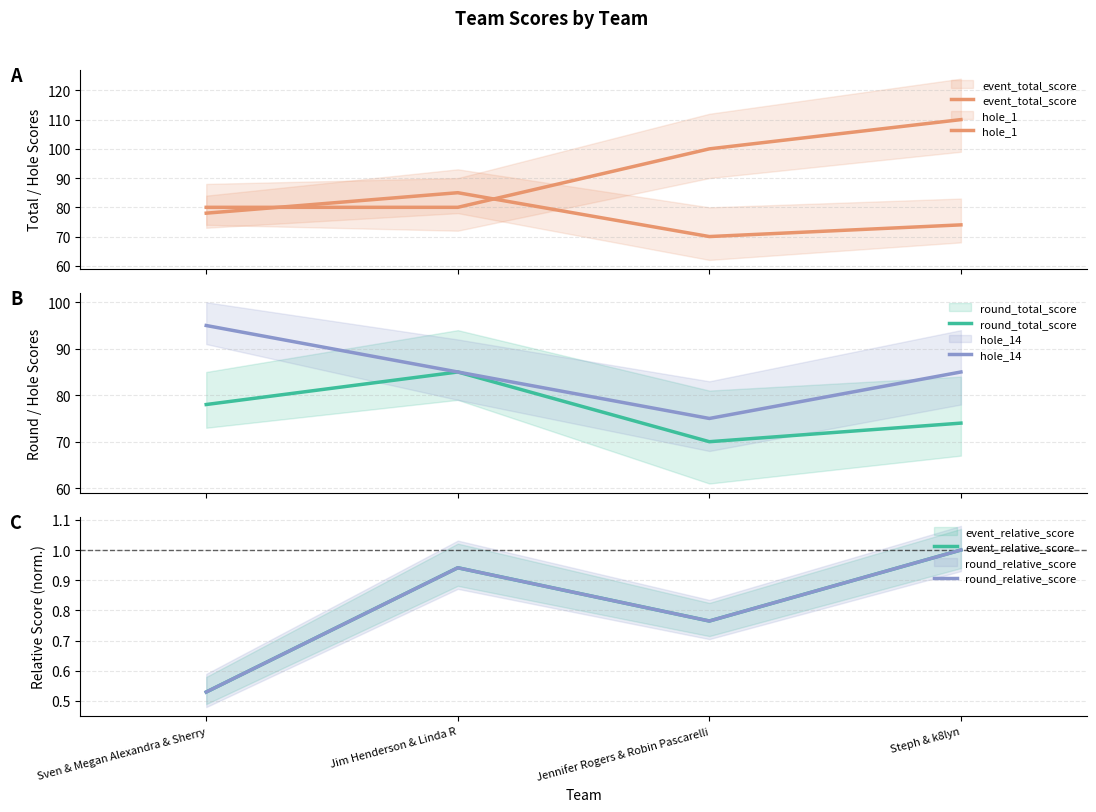

Rank the categories by round_total_score value from highest to lowest.

Jim Henderson & Linda R, Sven & Megan Alexandra & Sherry, Steph & k8lyn, Jennifer Rogers & Robin Pascarelli